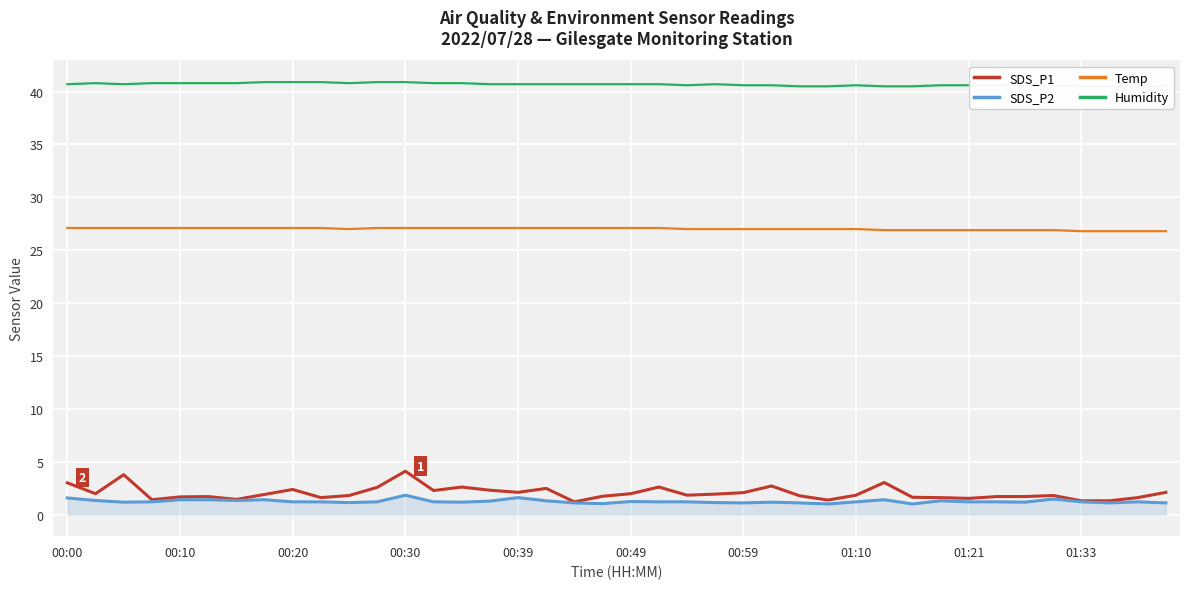

What is the minimum value for Temp?

26.8